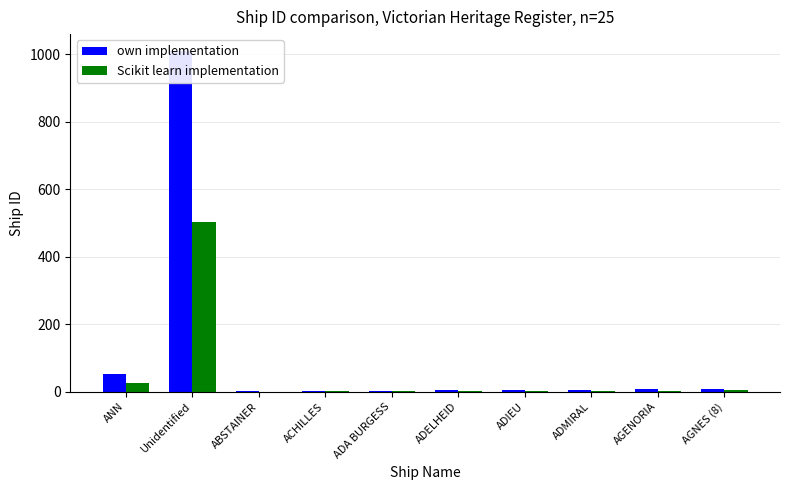

What is the total value across all series at ADA BURGESS?

4